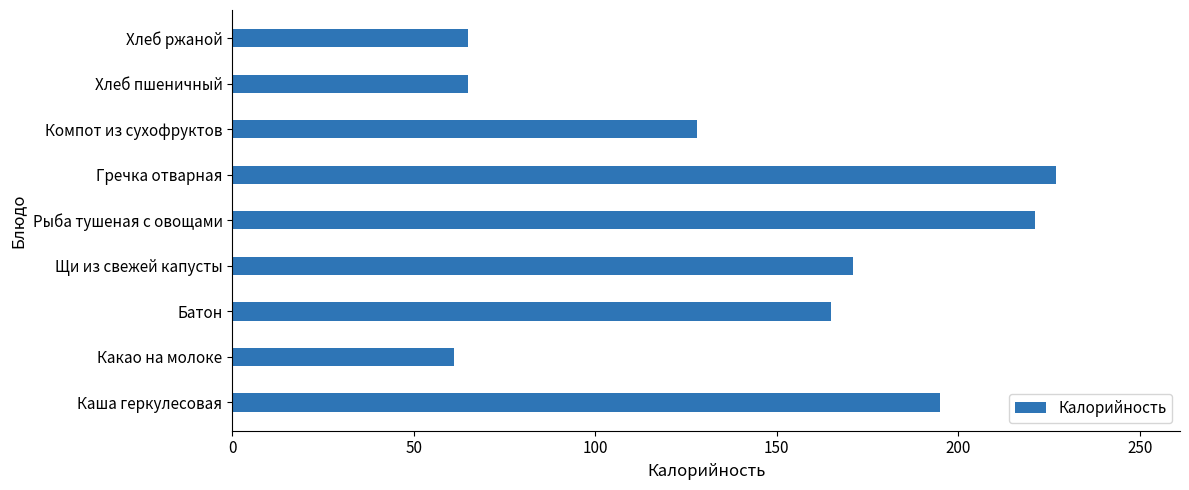

What is the difference between the maximum and minimum values?

166.0